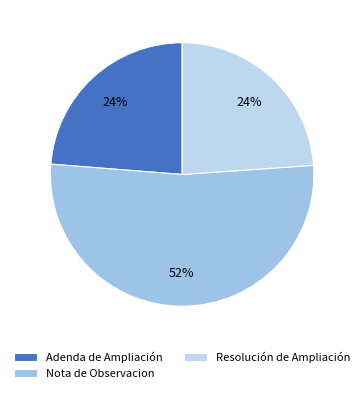

Combined, what portion of the pie is Adenda de Ampliación and Nota de Observacion?

76.1%